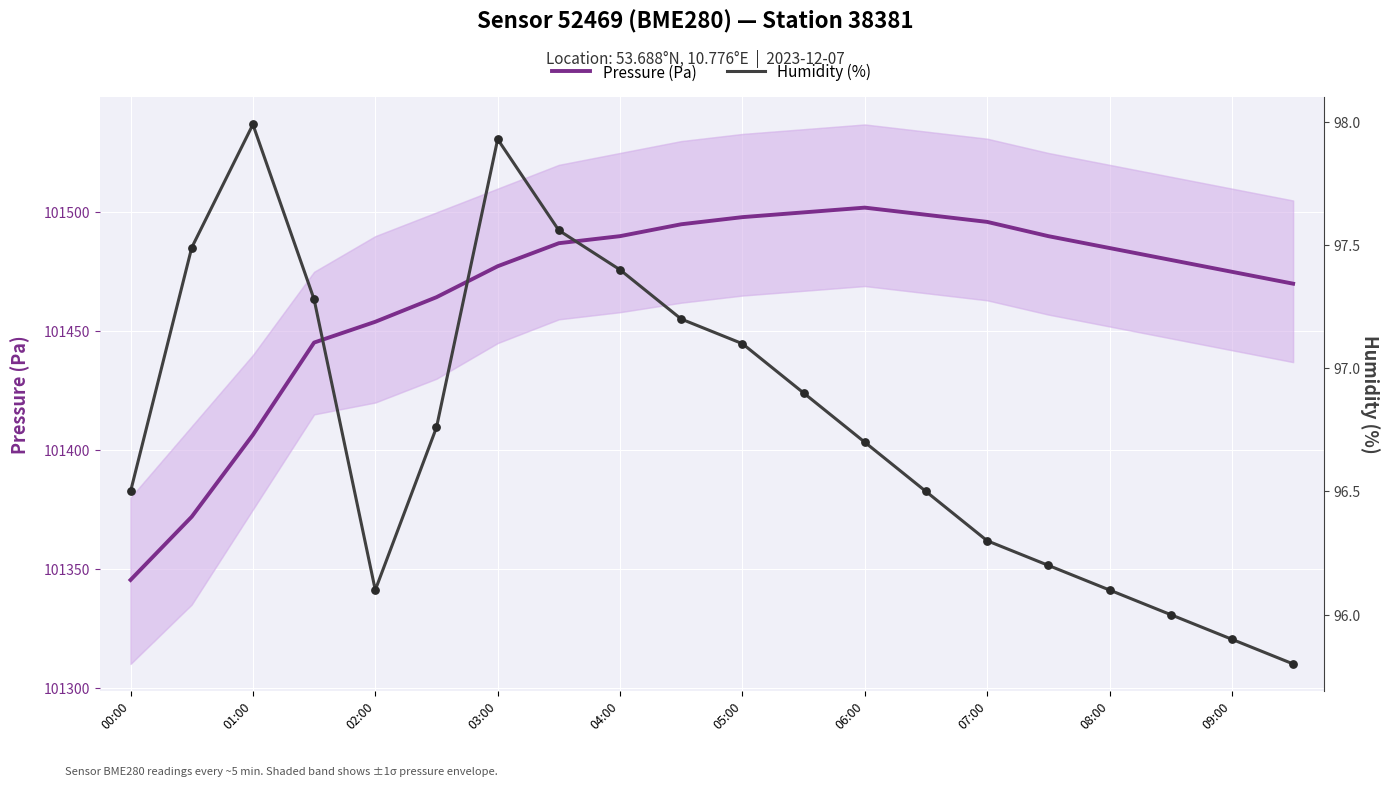

At which category is the sum across all series the highest?

06:00